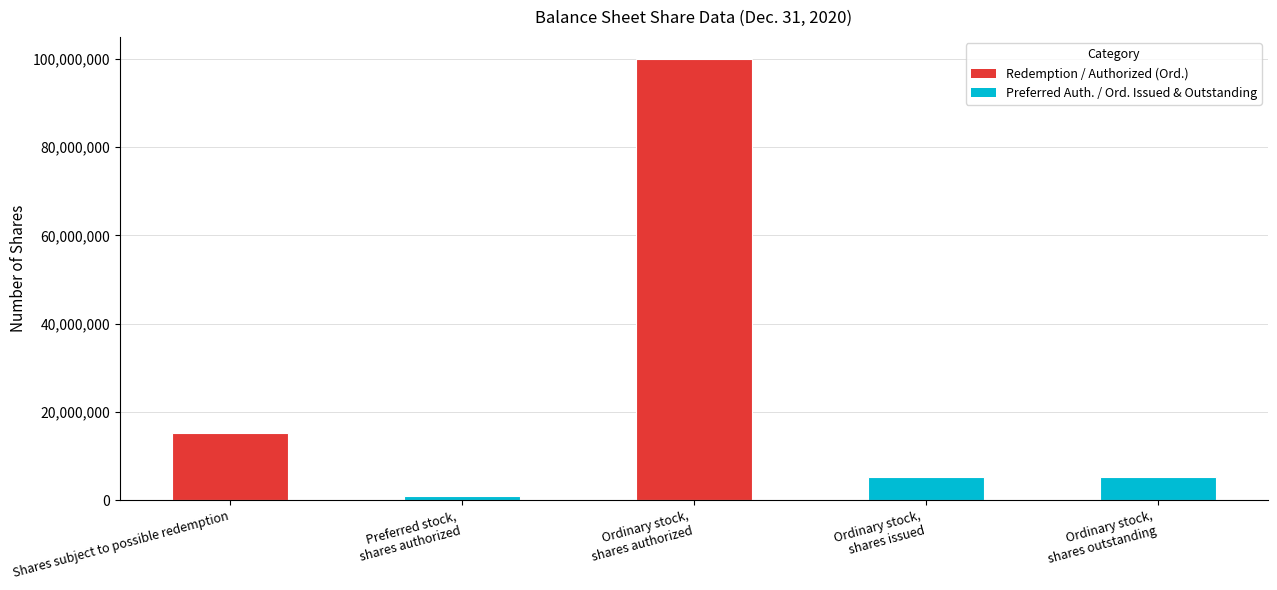

Which category has the highest value across all series?

Ordinary stock,
shares authorized